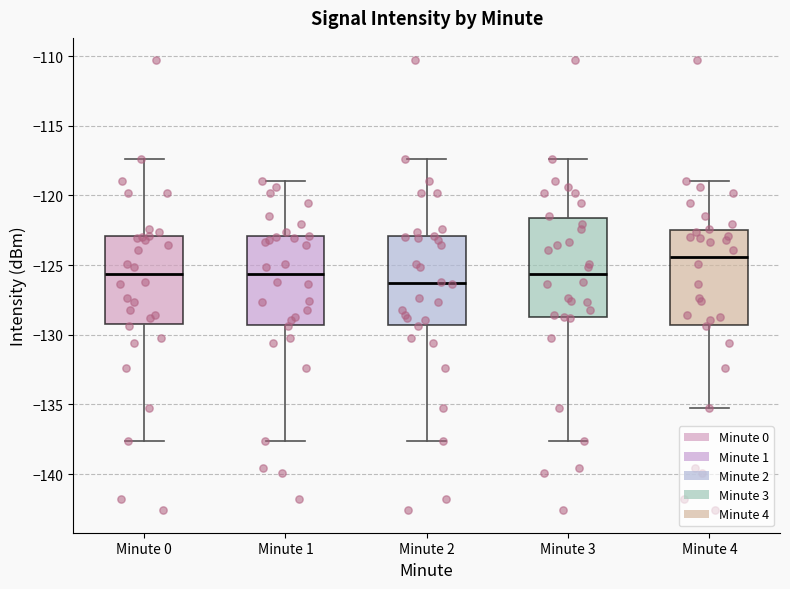

Which box has the highest median line?

Minute 4